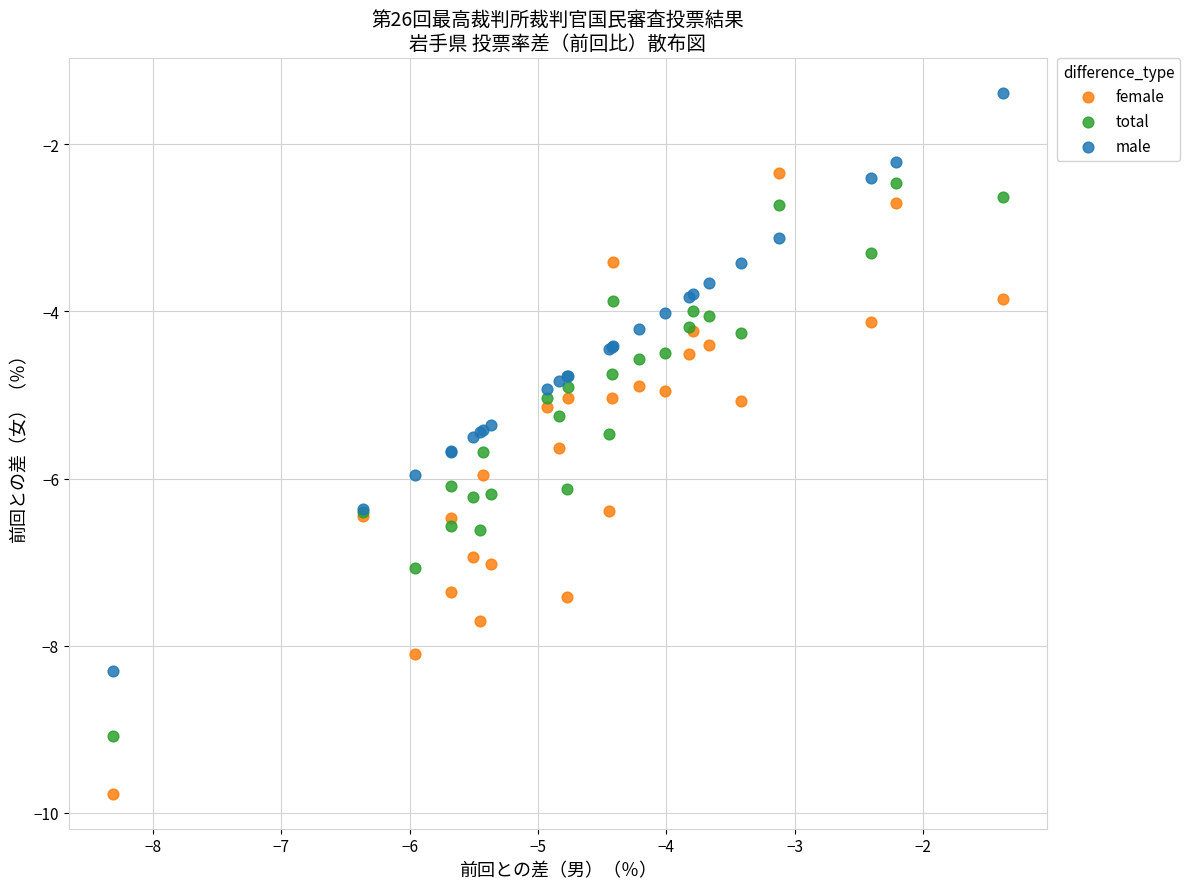

Which series has the widest spread of Y values?

female